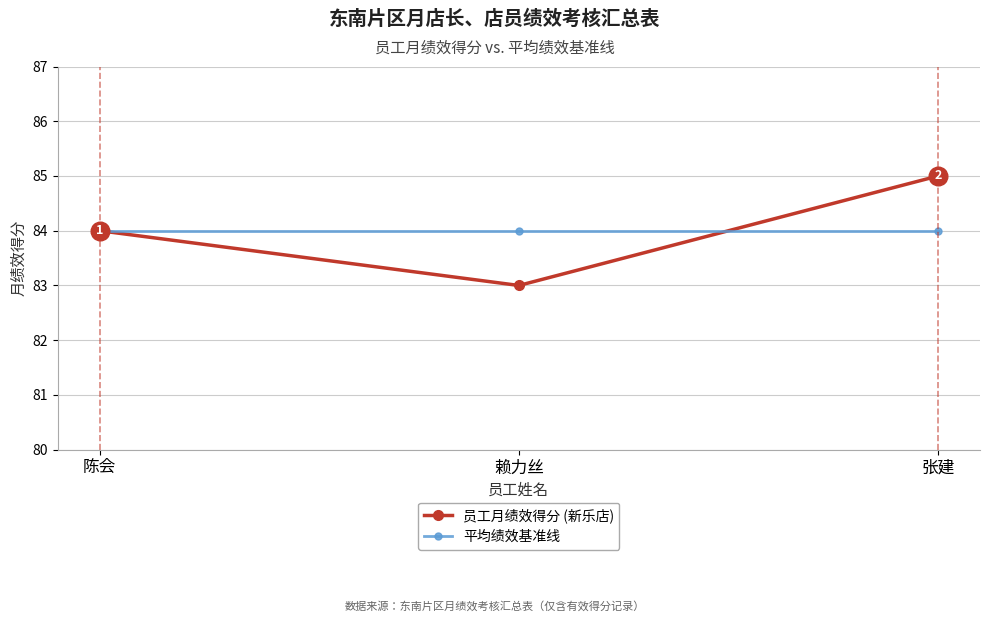

What is the total value across all series at 张建?

169